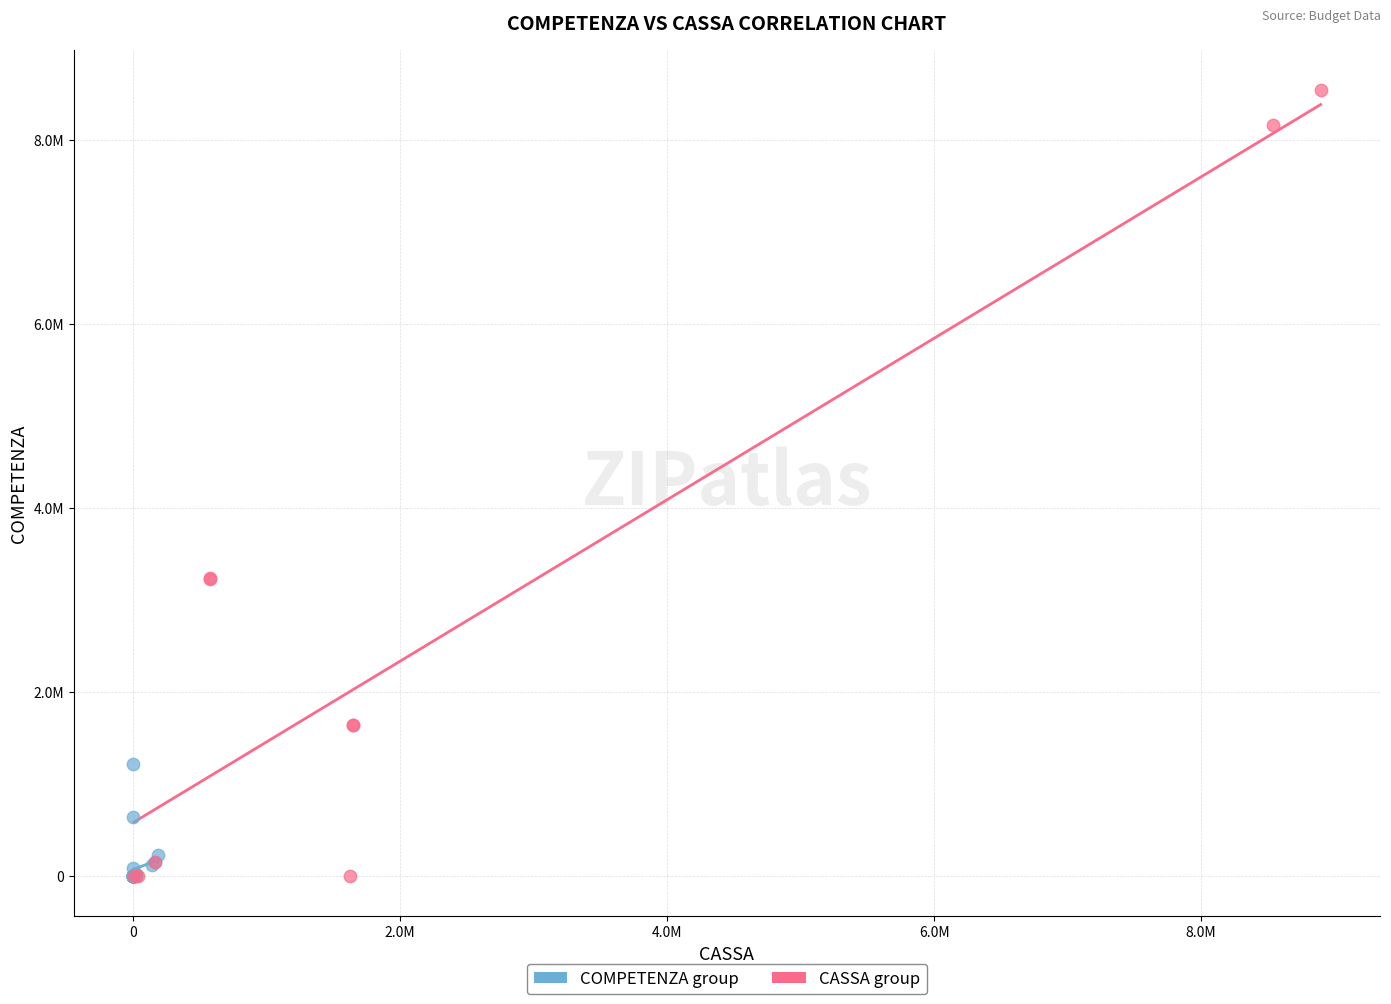

What are all the series names shown in the legend?

COMPETENZA group, CASSA group